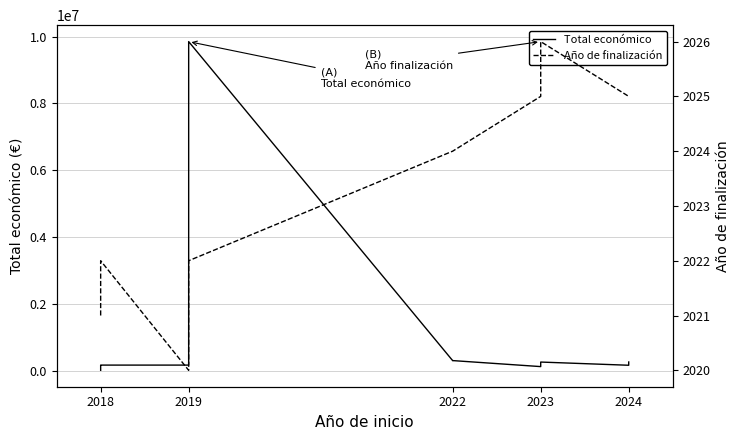

What is the average value of the Año de finalización series?

2023